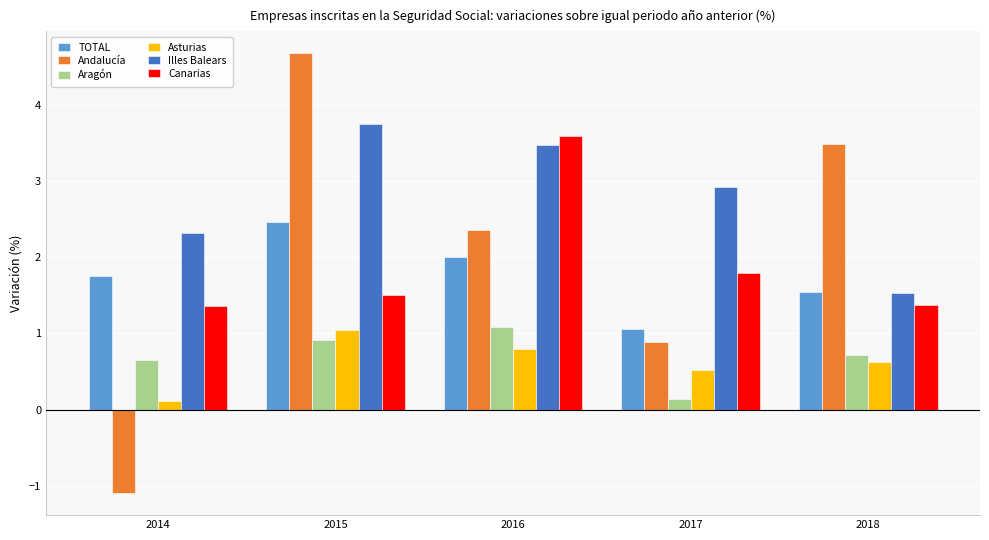

What is the value of the Aragón bar at the 5th from the left?

0.7